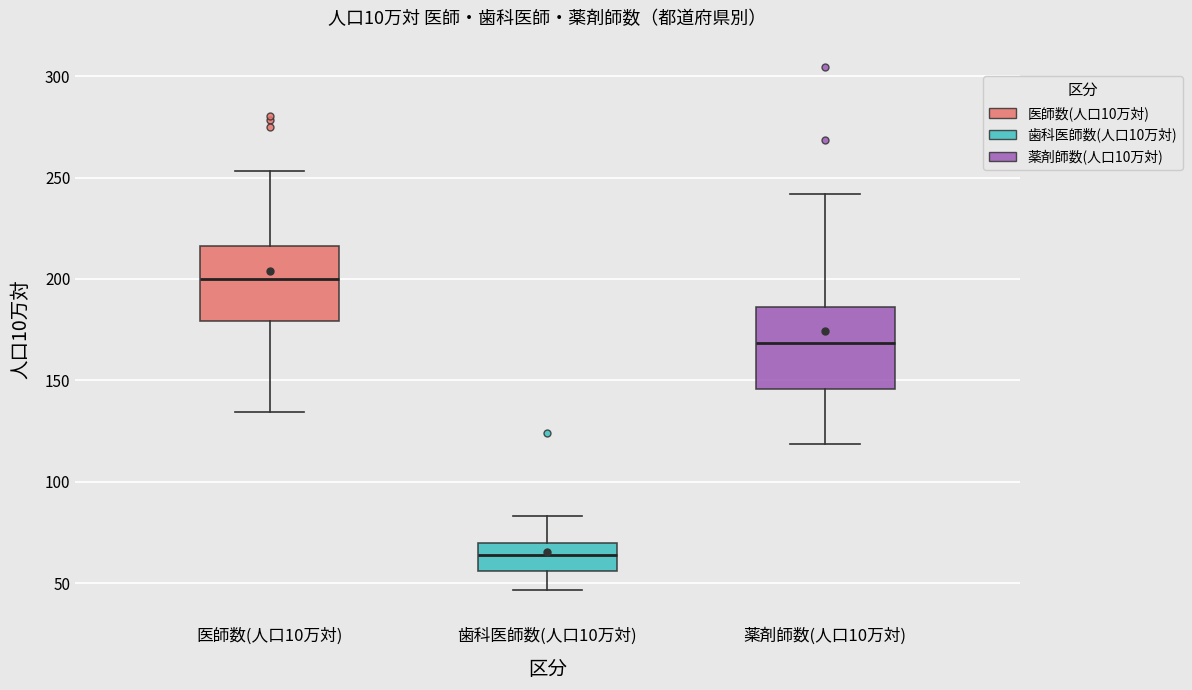

Which box has the highest median line?

医師数(人口10万対)